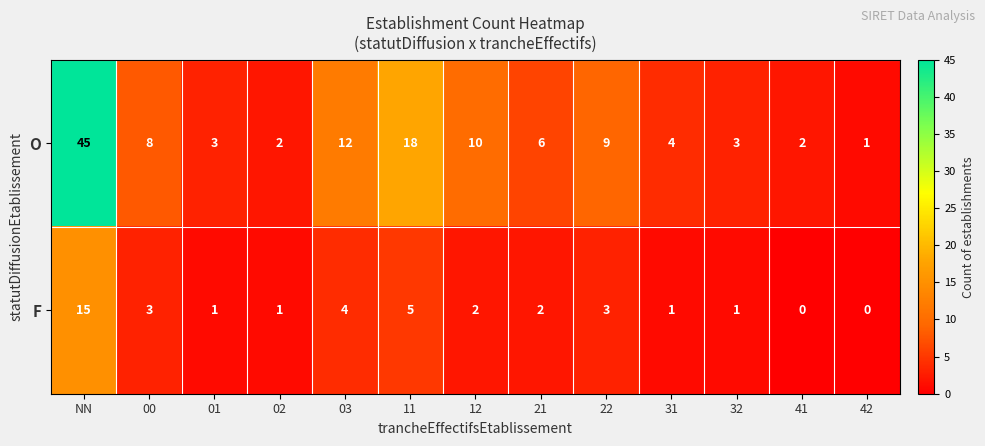

Which category has the lowest value in the O series?

42